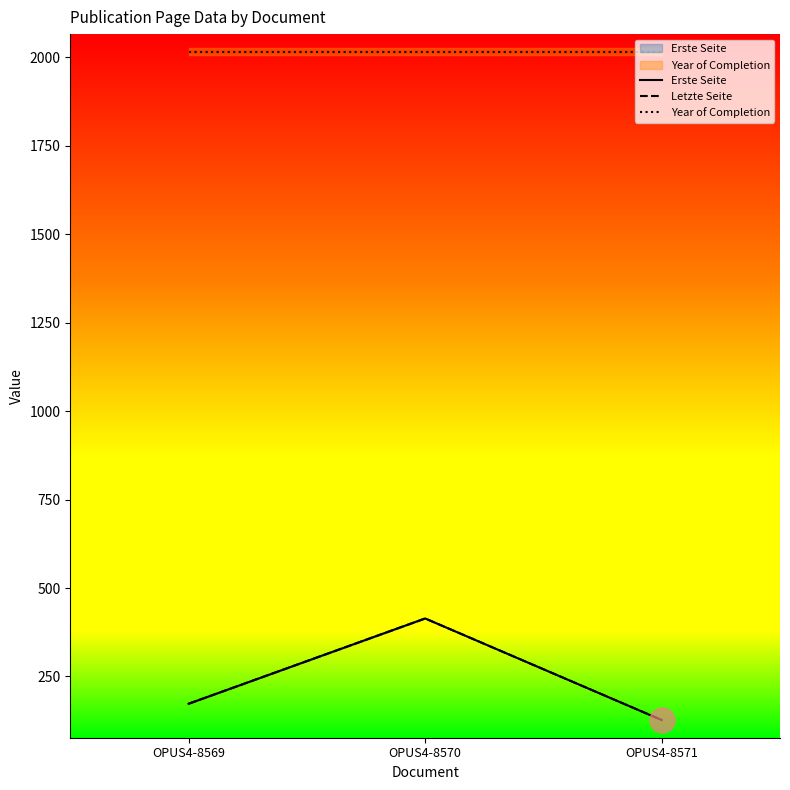

Rank the series by their maximum value, from highest to lowest.

Year of Completion, Erste Seite, Letzte Seite